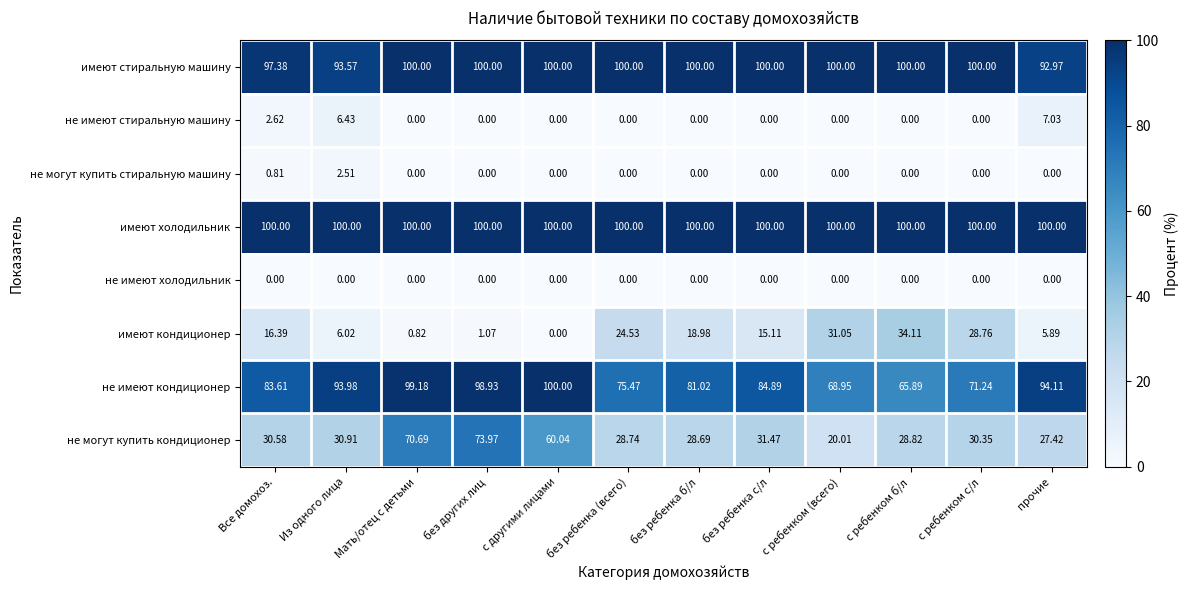

Which category has the highest value in the не имеют кондиционер series?

с другими лицами